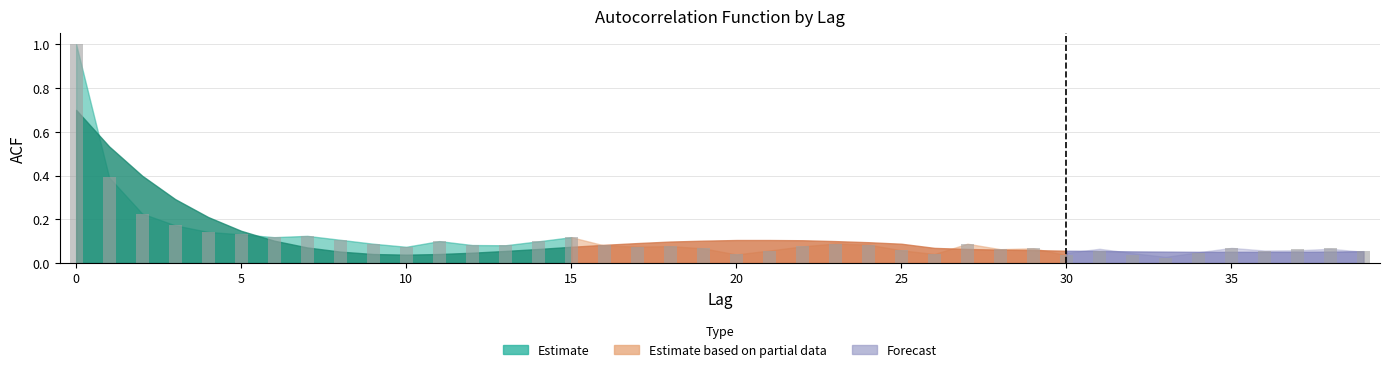

What is the maximum value shown in the chart?

1.0